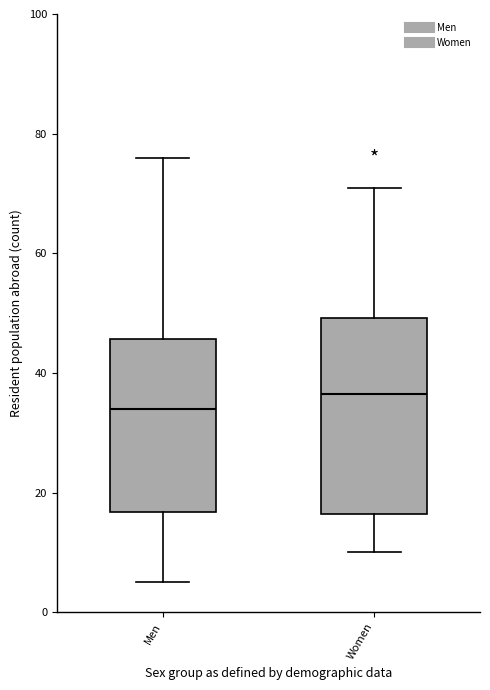

Reading left to right, transcribe this box plot: for each box, give where its median line is, the range the box spans, and where its two whiskers end, as read against the y-axis. The values are not printed on the chart, so give them approximately, as read against the axis.

Men: median 34, box 16 to 46, whiskers 6 to 76
Women: median 36, box 16 to 50, whiskers 10 to 72